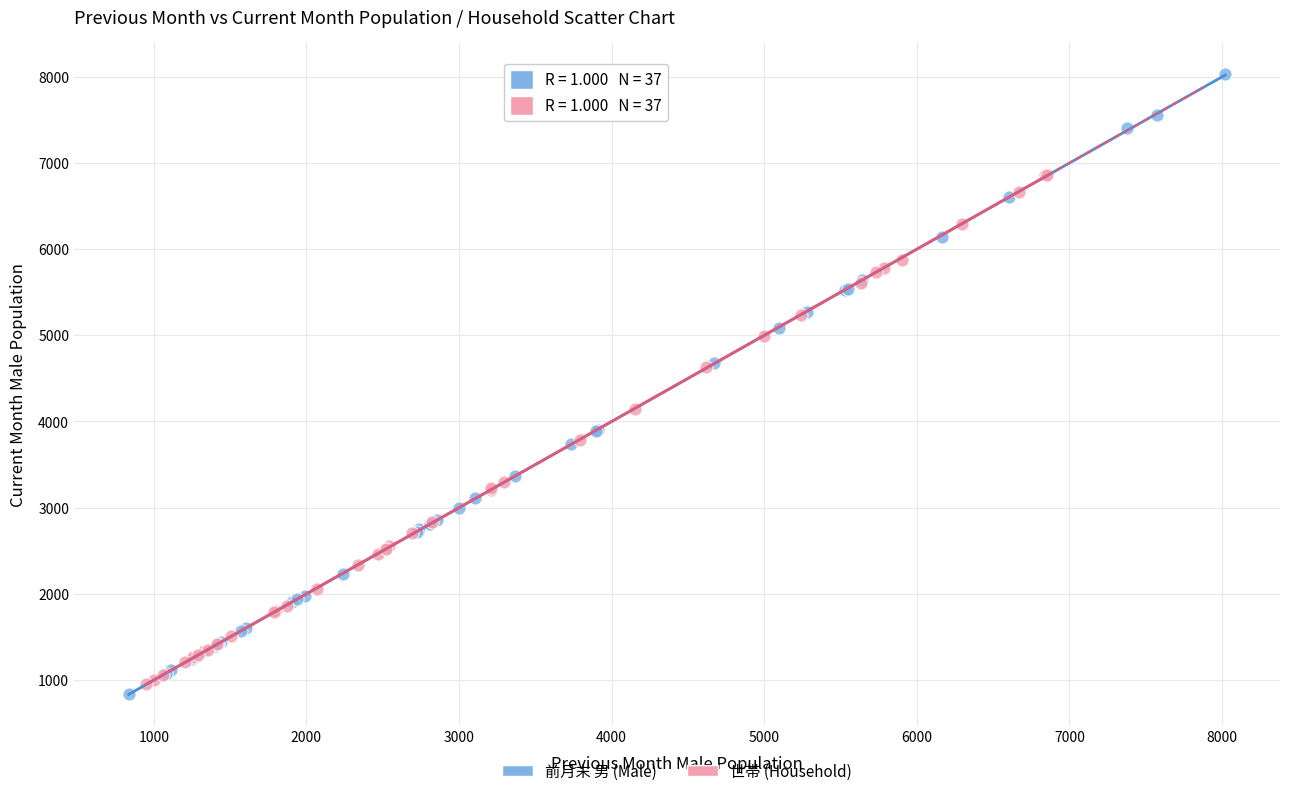

Which series contains the highest Y value?

前月末 男 (Male)